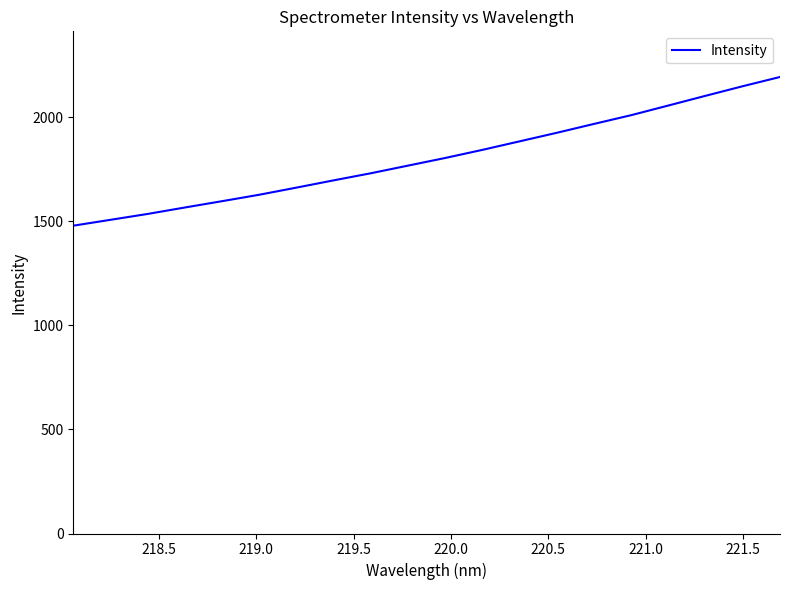

What is the difference between the maximum and minimum values?

714.5